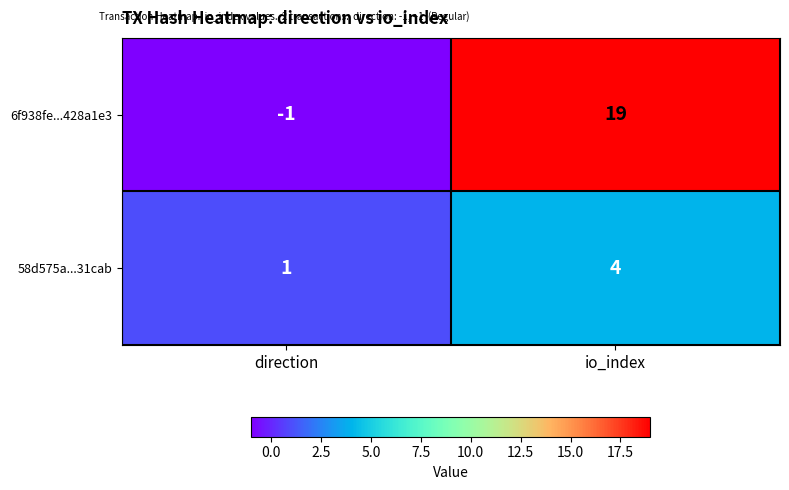

What is the spread (max minus min) of values at io_index?

15